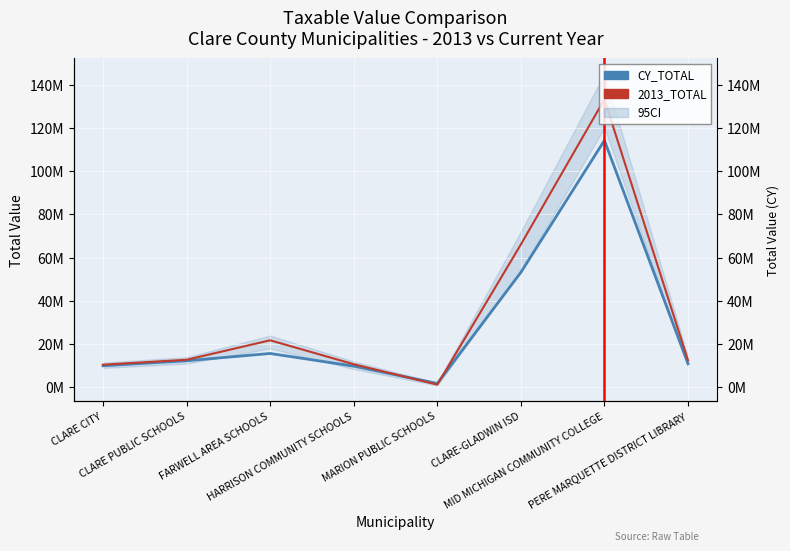

Where is 2013_TOTAL nearest to the value 67219108?

CLARE-GLADWIN ISD